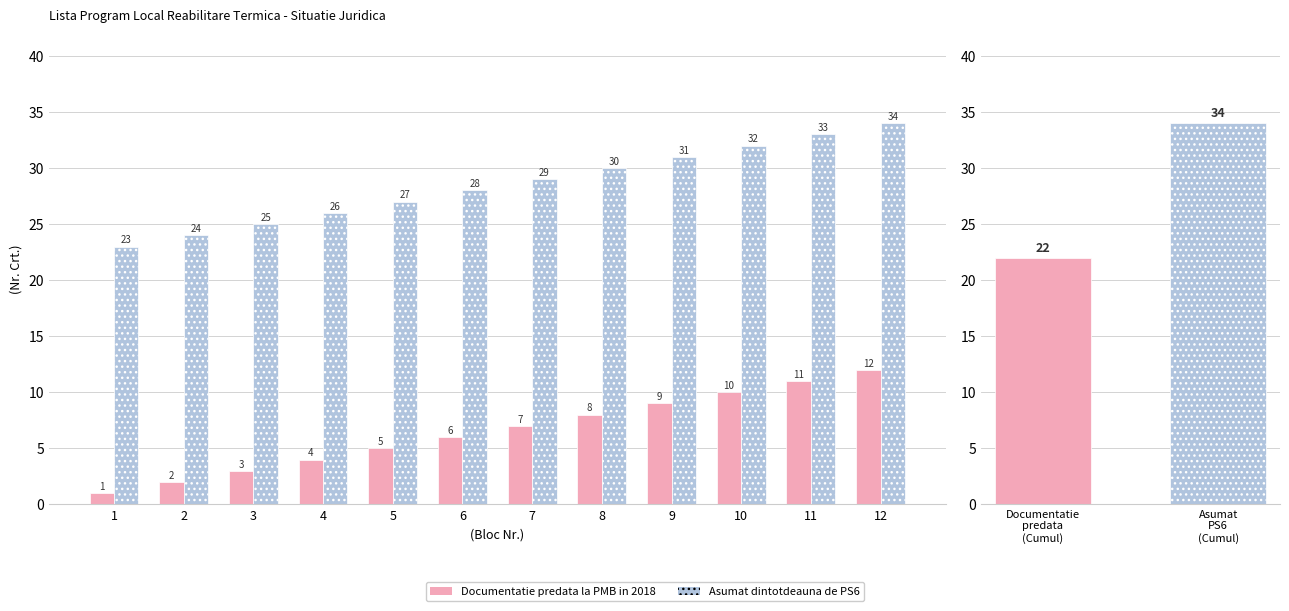

Rank the series by their average value, from lowest to highest.

Documentatie predata la PMB in 2018, Asumat dintotdeauna de PS6